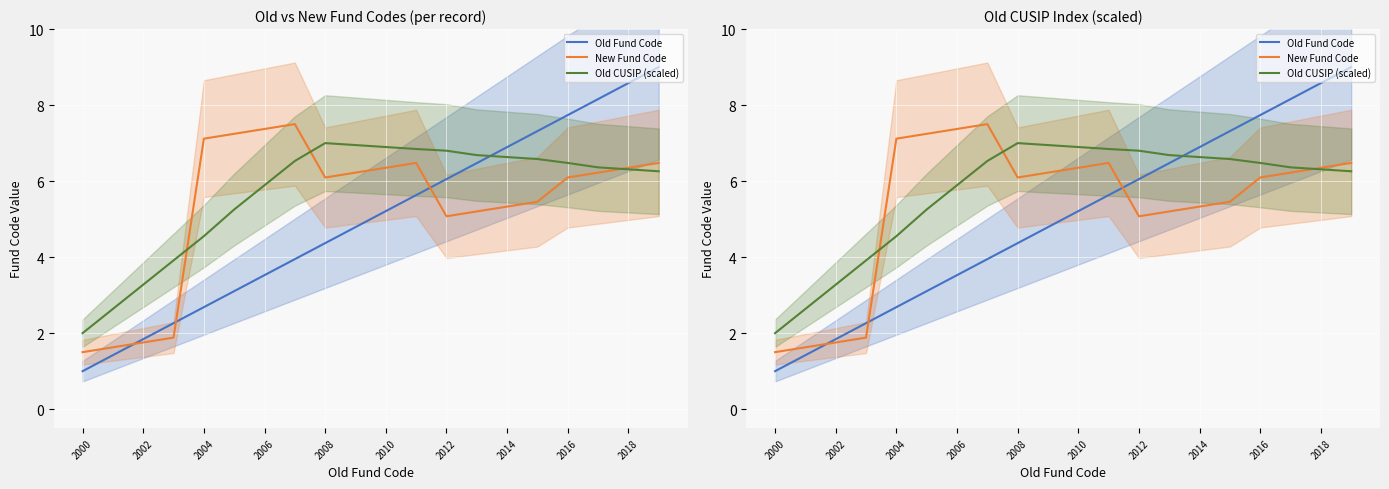

At how many categories does at least one series exceed 1?

20